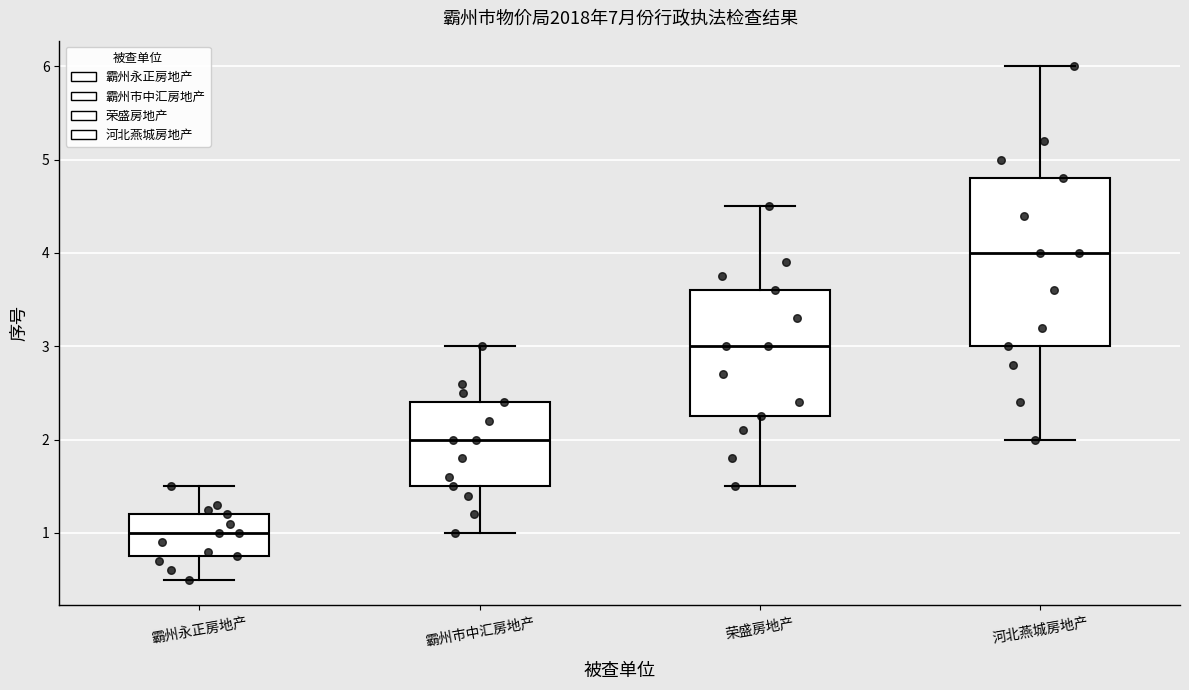

Where is the upper edge of the box for 河北燕城房地产 on the y-axis? The values are not printed on the chart, so give them approximately, as read against the axis.

4.8